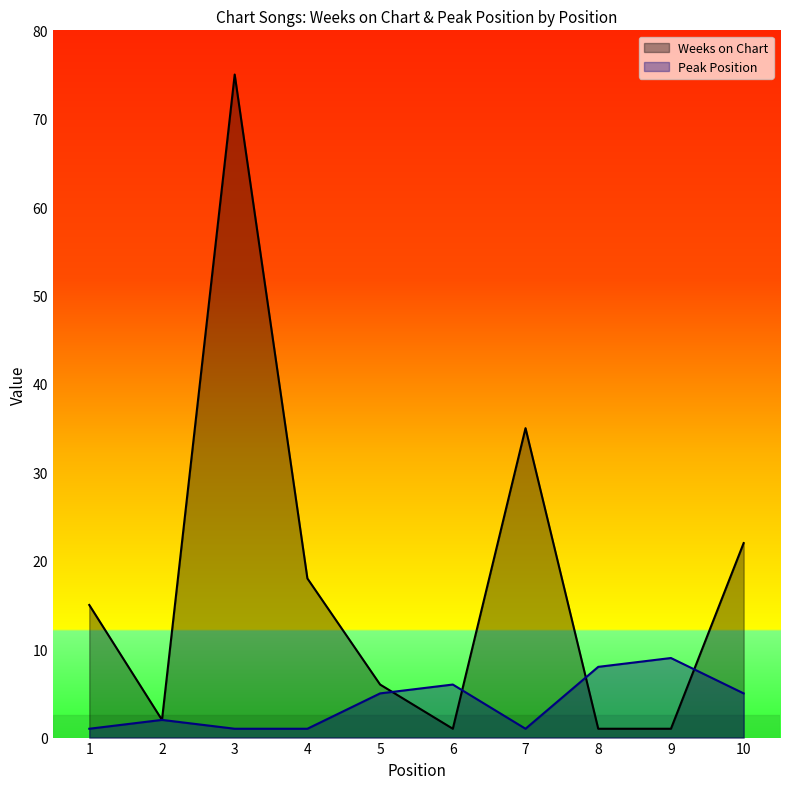

What is the sum of all Weeks on Chart values?

176